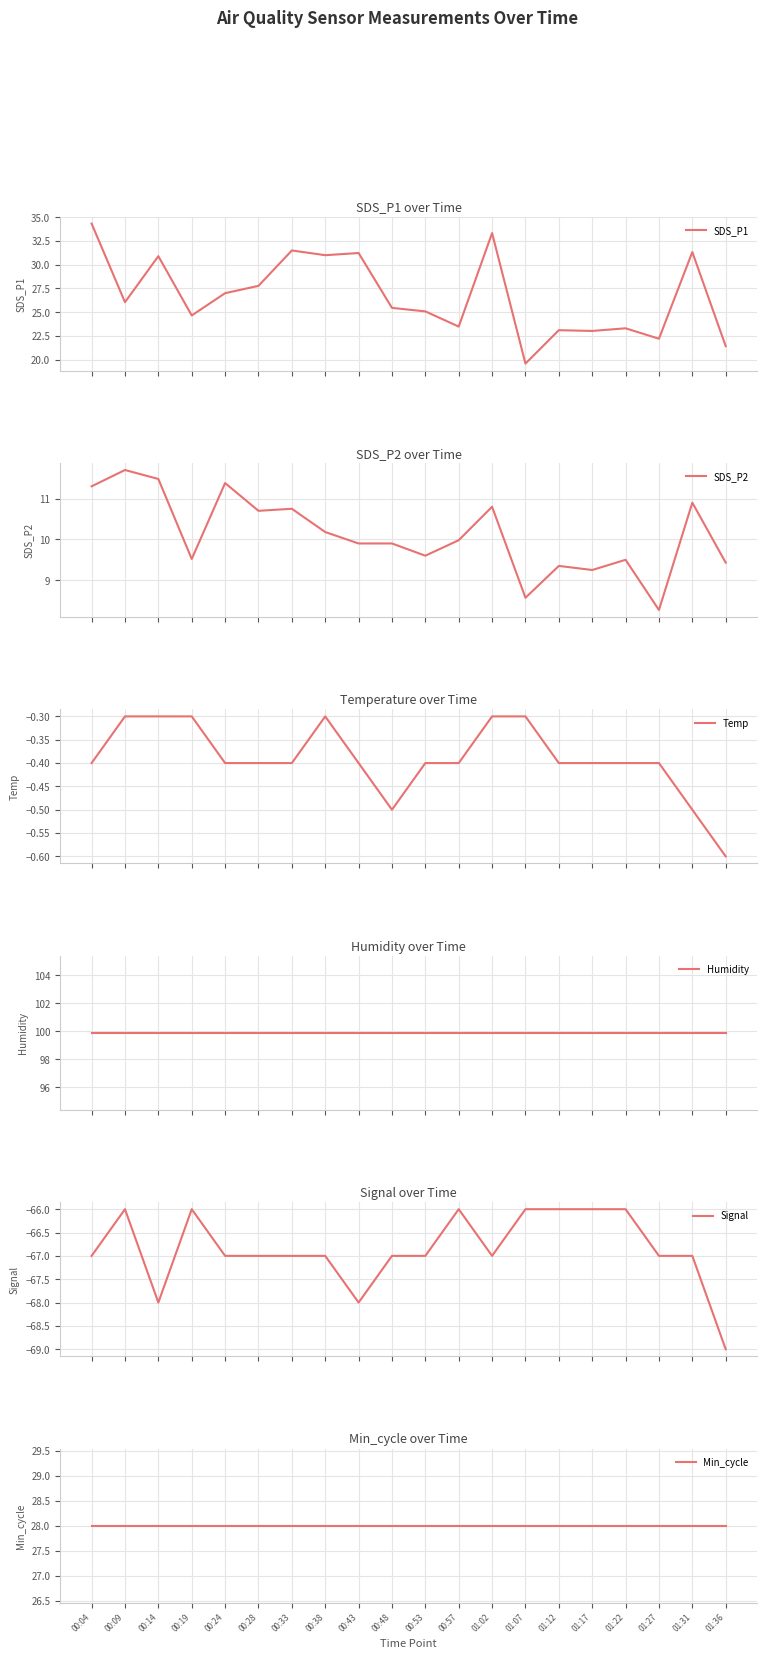

What position from the right is 01:17?

5